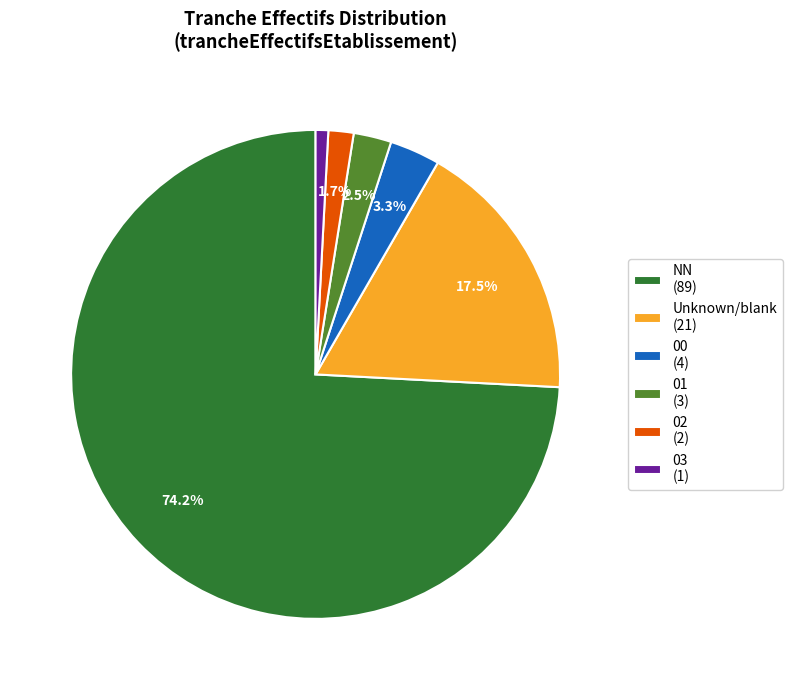

Which slice is the largest?

NN (89)